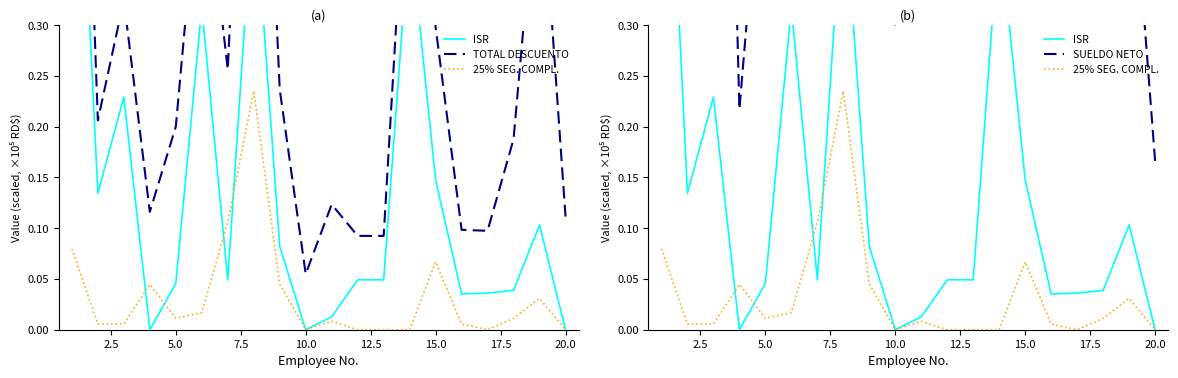

At how many categories does at least one series exceed 0?

20